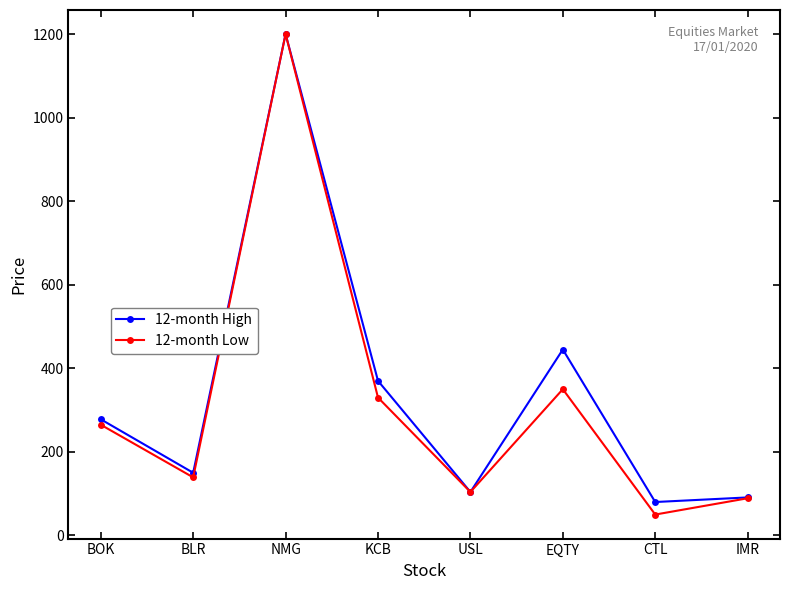

What is the approximate value of 12-month Low at USL, to the nearest 50?

100